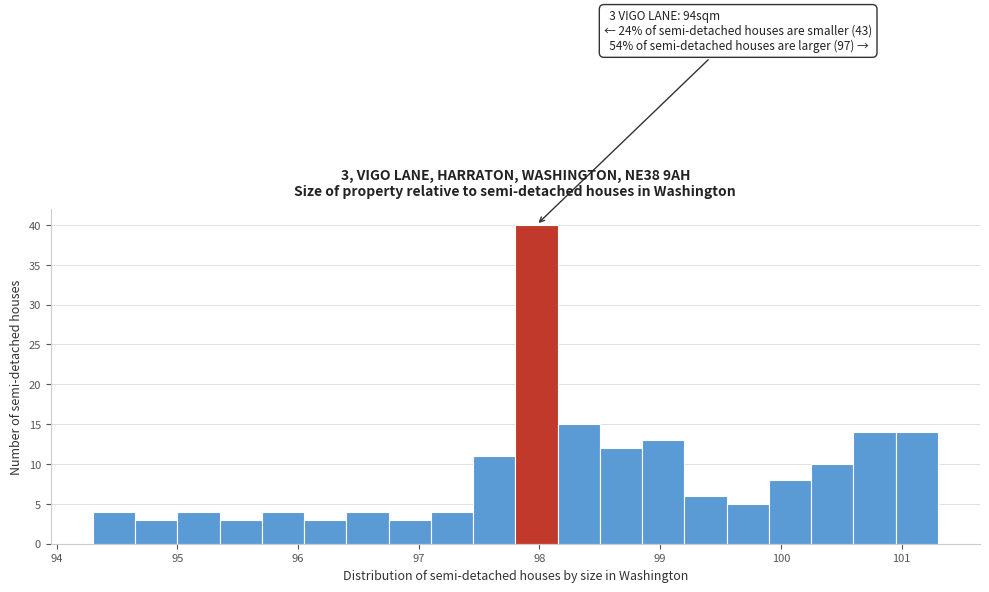

Read against the x-axis, roughly where is the centre of the tallest bar?

98.0